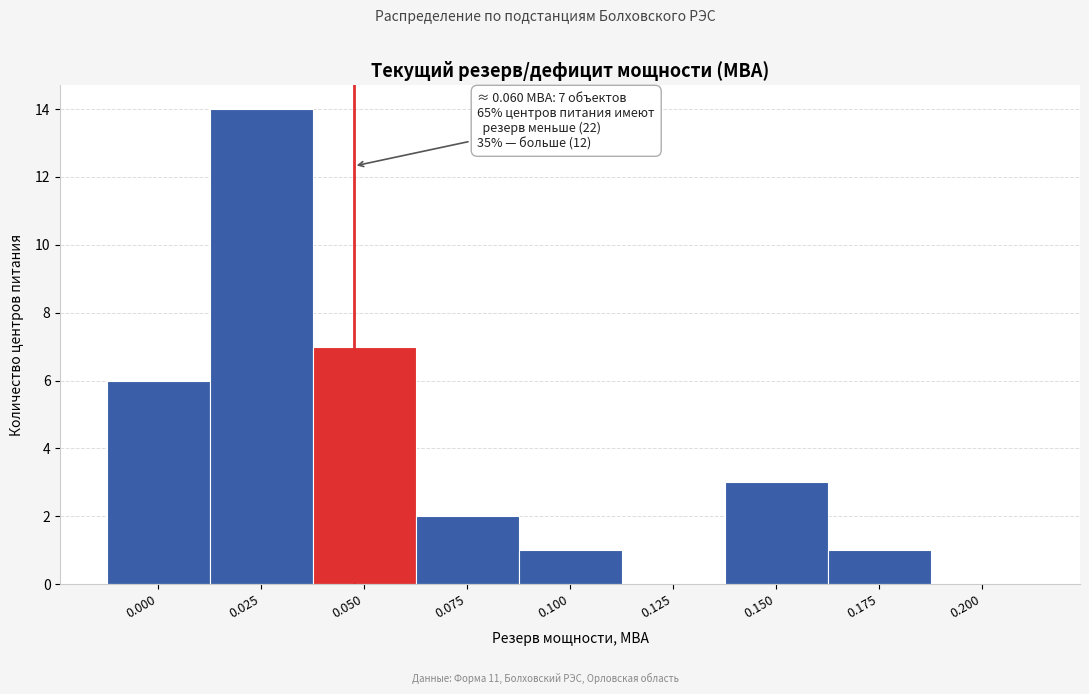

Reading left to right, what are all the values shown in this chart?

0.000=6	0.025=14	0.050=7	0.075=2	0.100=1	0.125=0	0.150=3	0.175=1	0.200=0